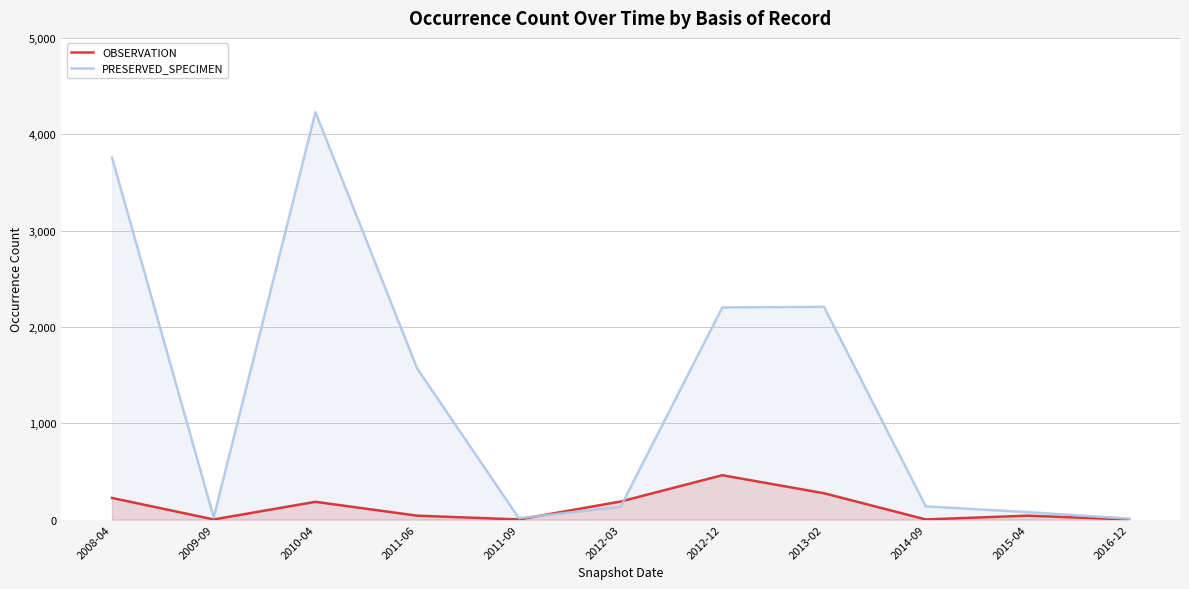

Reading left to right, what are all the values shown in this chart?

OBSERVATION: 2008-04=224	2009-09=1	2010-04=184	2011-06=40	2011-09=1	2012-03=187	2012-12=460	2013-02=273	2014-09=1	2015-04=40	2016-12=1
PRESERVED_SPECIMEN: 2008-04=3757	2009-09=22	2010-04=4229	2011-06=1568	2011-09=14	2012-03=132	2012-12=2202	2013-02=2208	2014-09=137	2015-04=77	2016-12=9